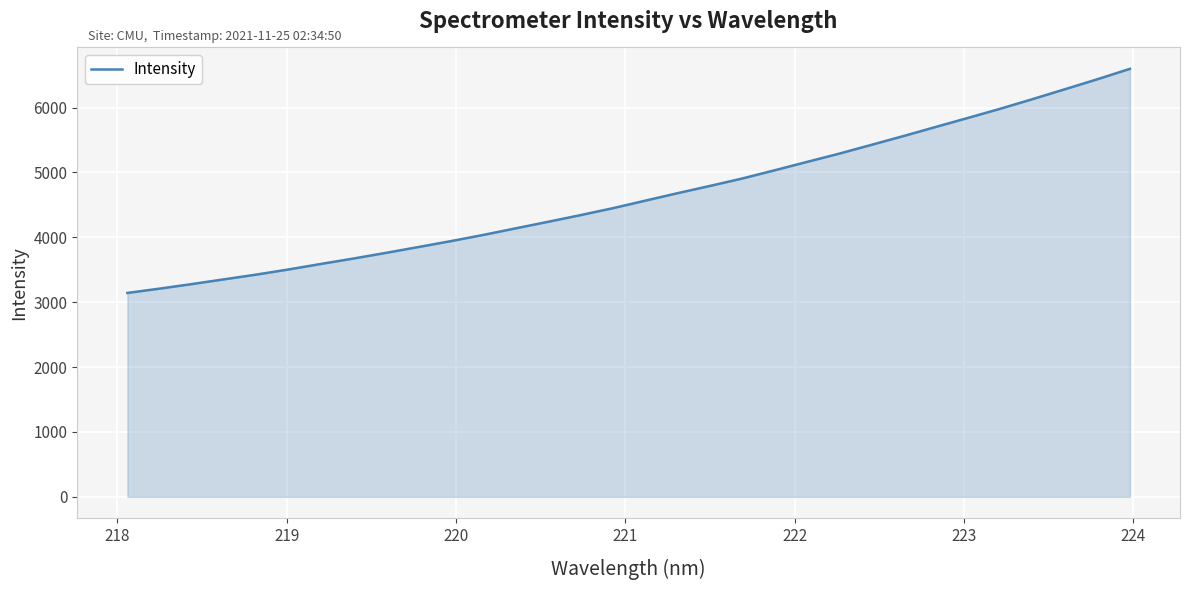

How many lines are shown in the chart?

1